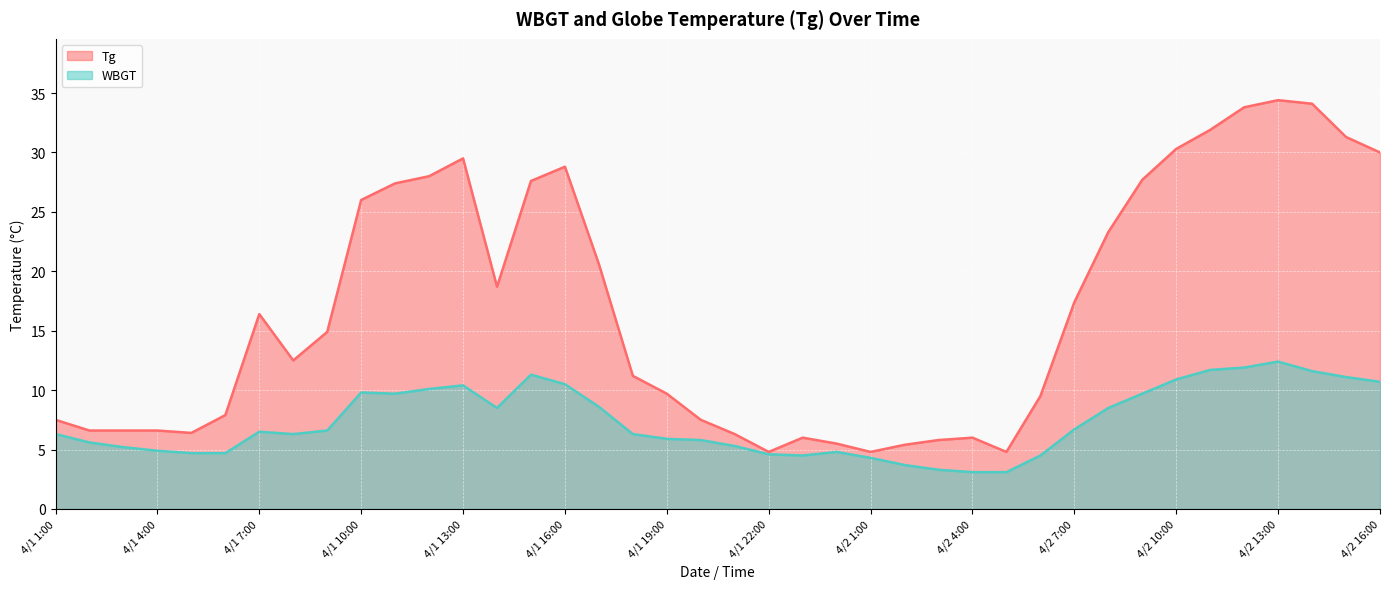

Which series has the widest spread of values?

Tg